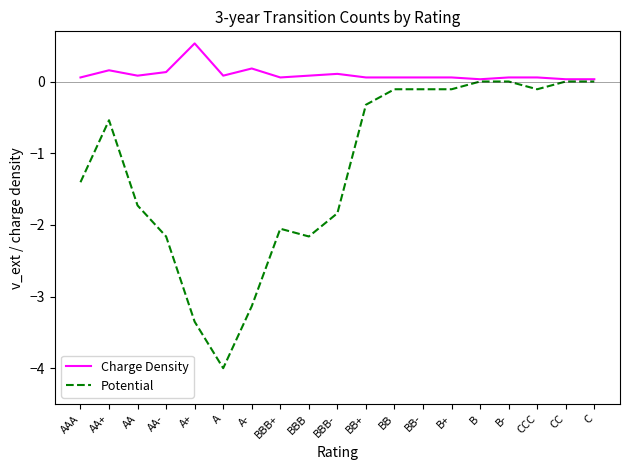

What is the maximum value shown in the chart?

0.5